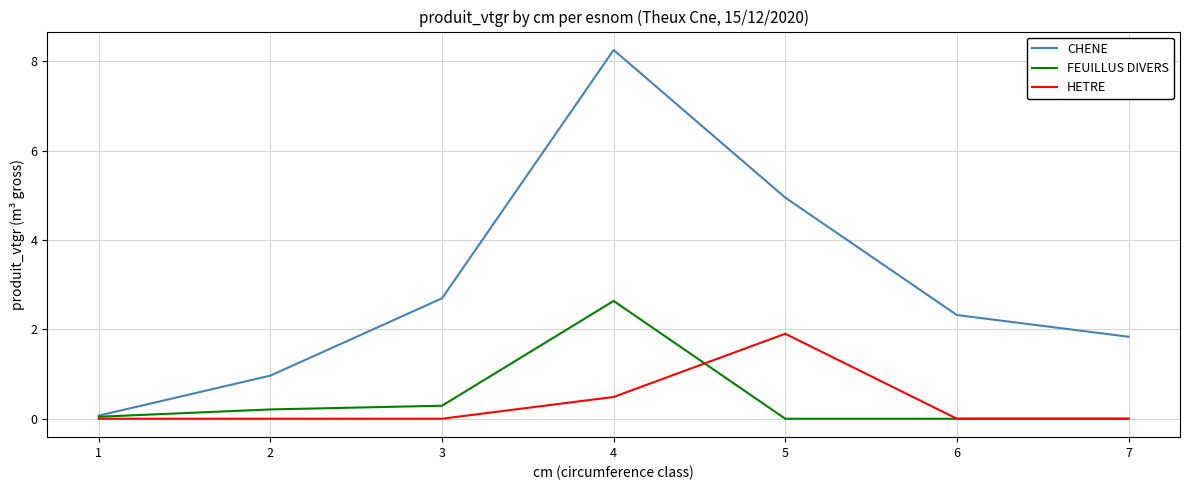

What is the approximate value of CHENE at 1?

0.1